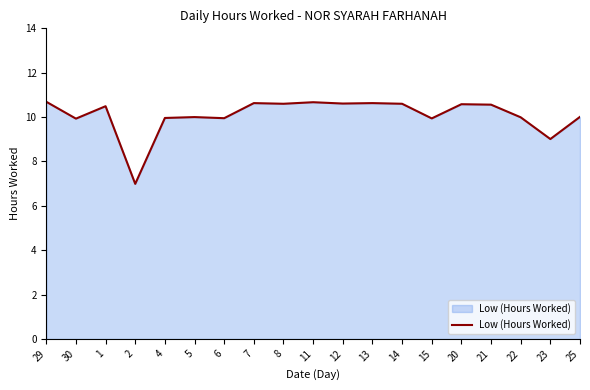

Where does the data first go above 10?

29